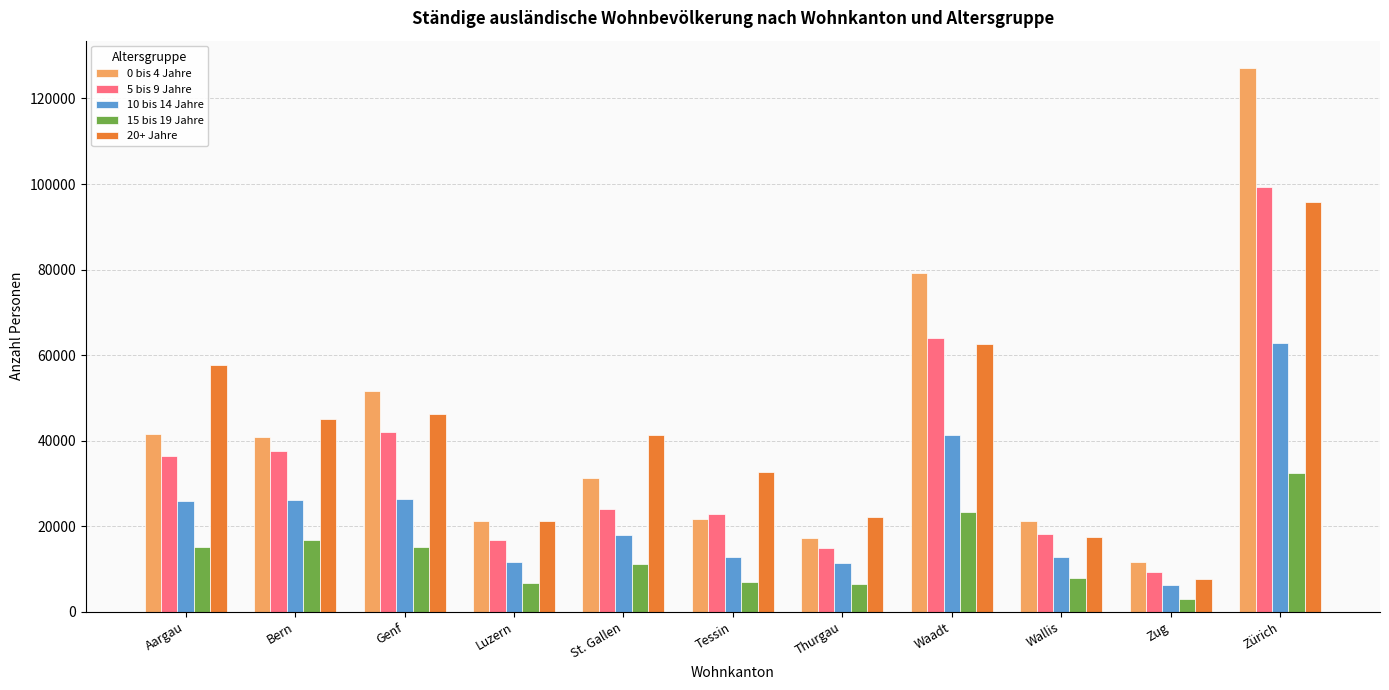

At which category is the sum across all series the highest?

Zürich